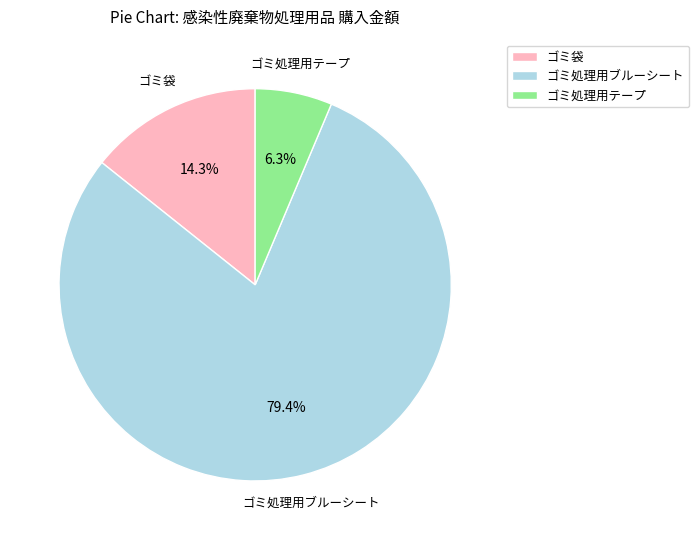

What is the ratio of the value at ゴミ処理用テープ to the value at ゴミ処理用ブルーシート?

0.1